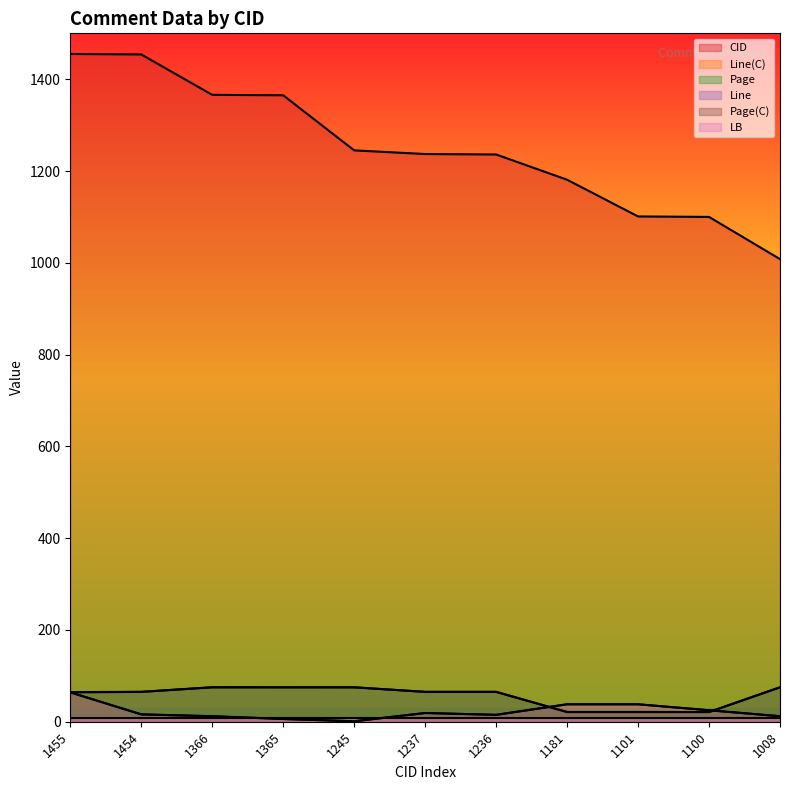

What is the difference between the second highest and second lowest values in the CID series?

354.0